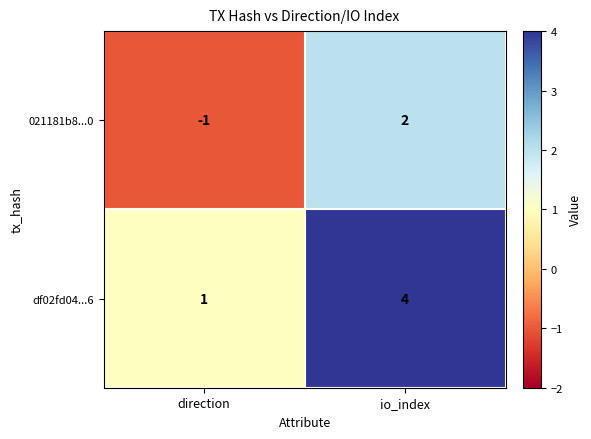

Rank the categories by df02fd04...6 value from lowest to highest.

direction, io_index